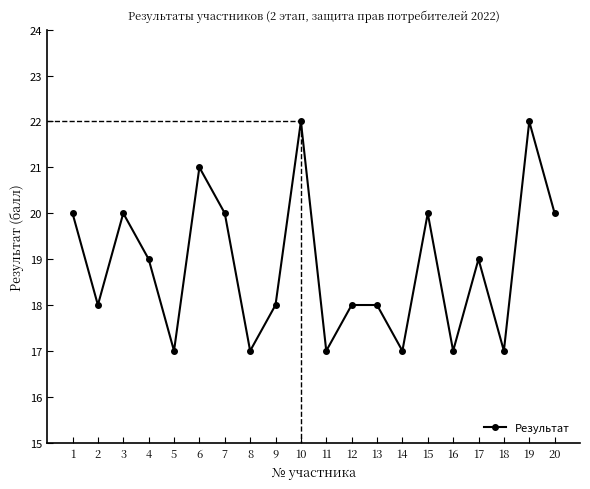

Reading right to left, extract all data points from this chart.

20=20	19=22	18=17	17=19	16=17	15=20	14=17	13=18	12=18	11=17	10=22	9=18	8=17	7=20	6=21	5=17	4=19	3=20	2=18	1=20